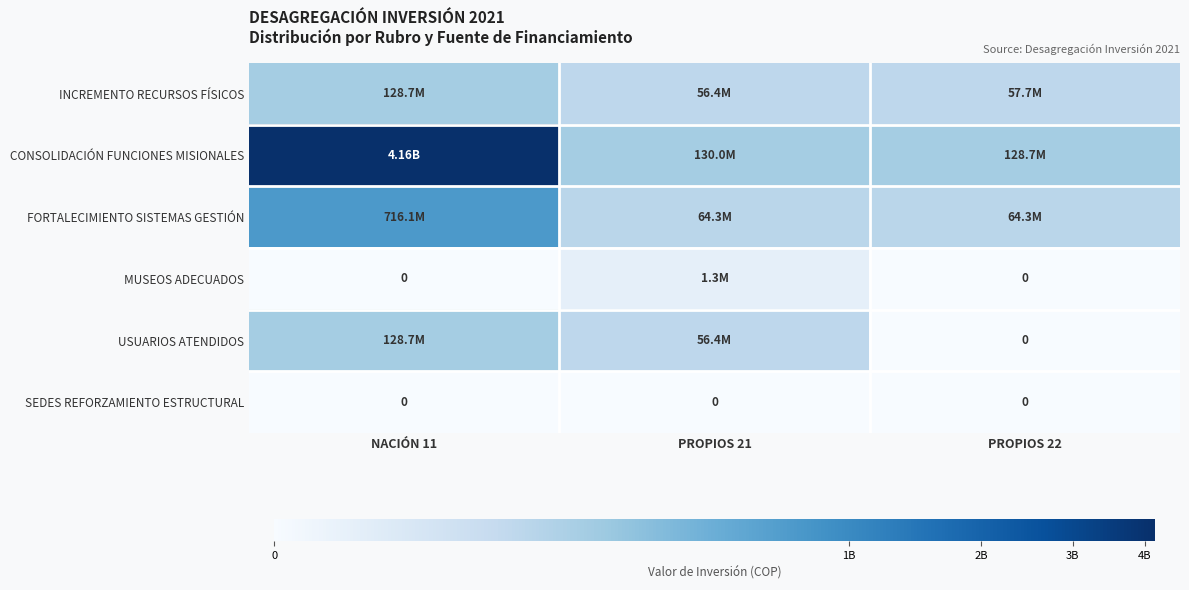

Is it true that USUARIOS ATENDIDOS equals 0 at PROPIOS 22?

True